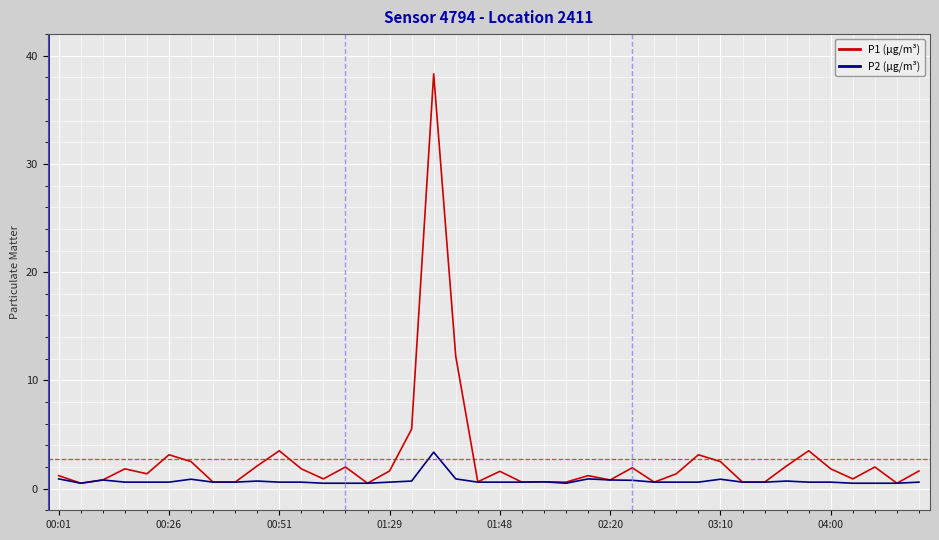

Rank the series by their average value, from highest to lowest.

P1 (µg/m³), P2 (µg/m³)